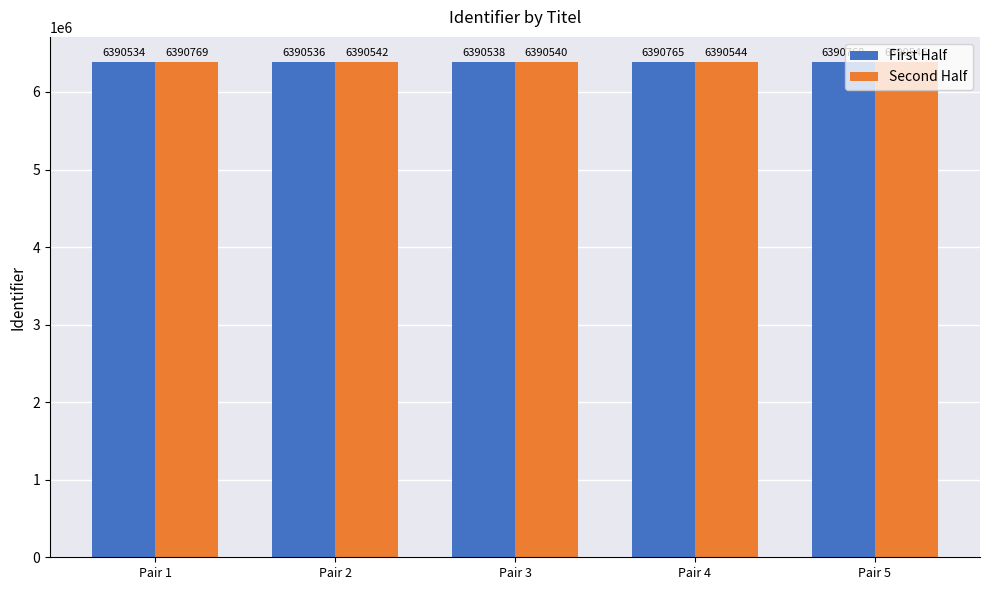

What is the spread (max minus min) of values at Pair 2?

6